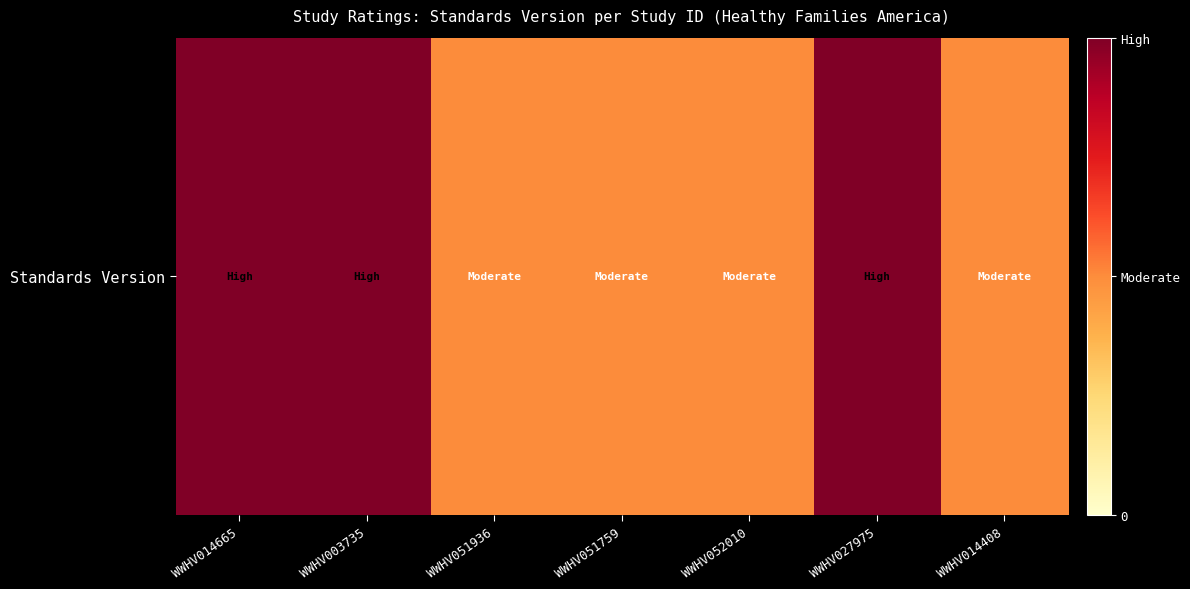

How many values are between 1 and 2?

7